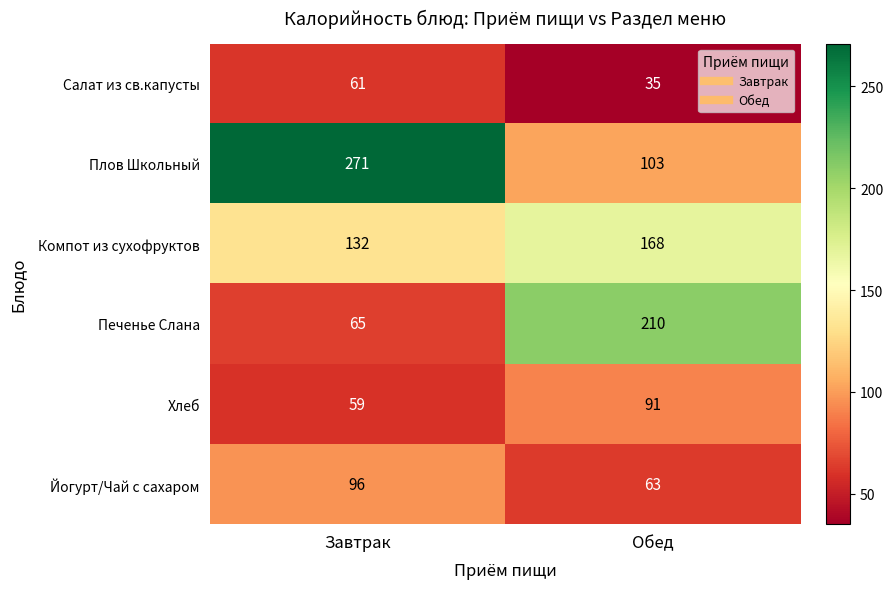

What is the spread (max minus min) of values at Завтрак?

212